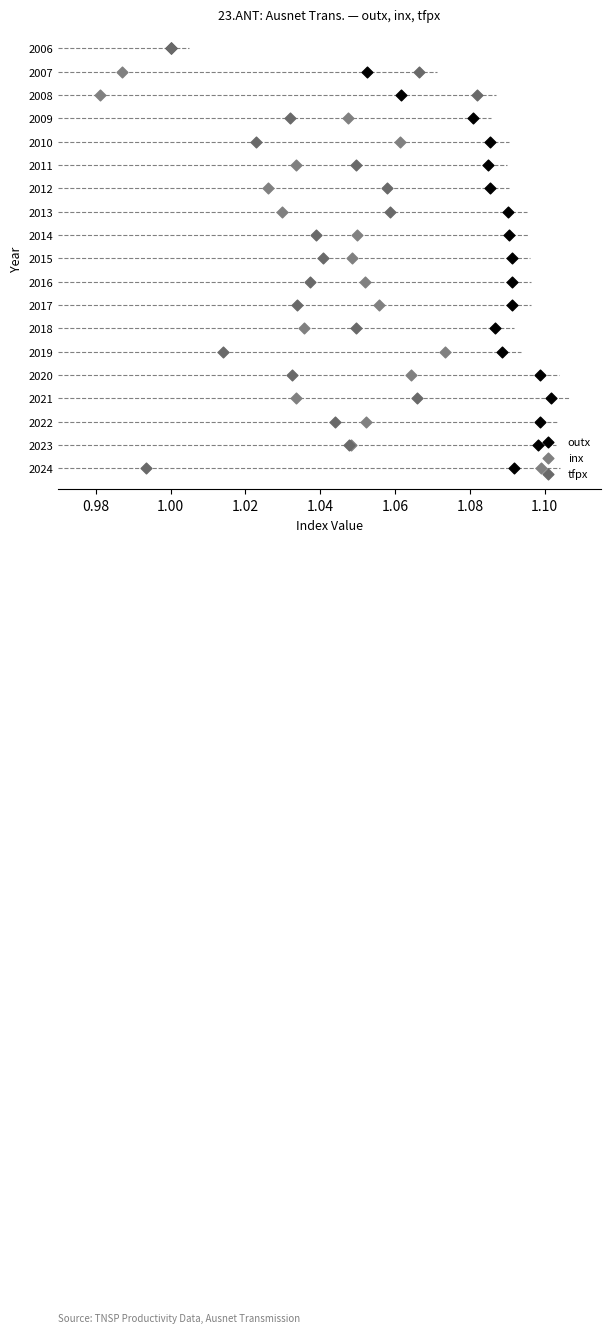

Which series has the widest spread of Y values?

outx